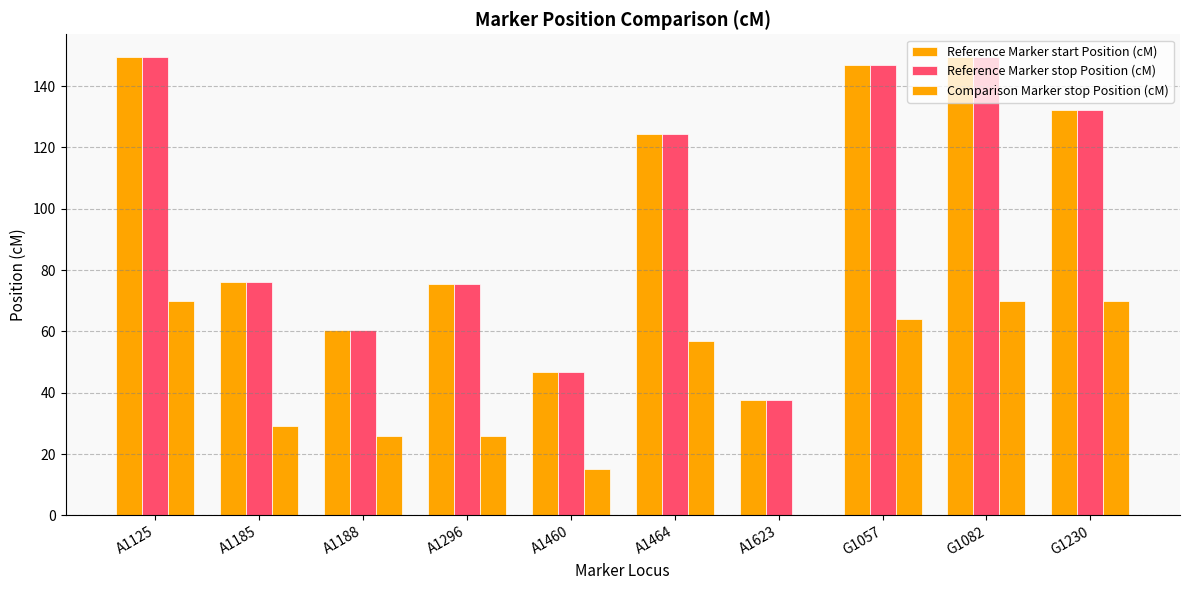

How many positive values does the Comparison Marker stop Position (cM) series have?

9